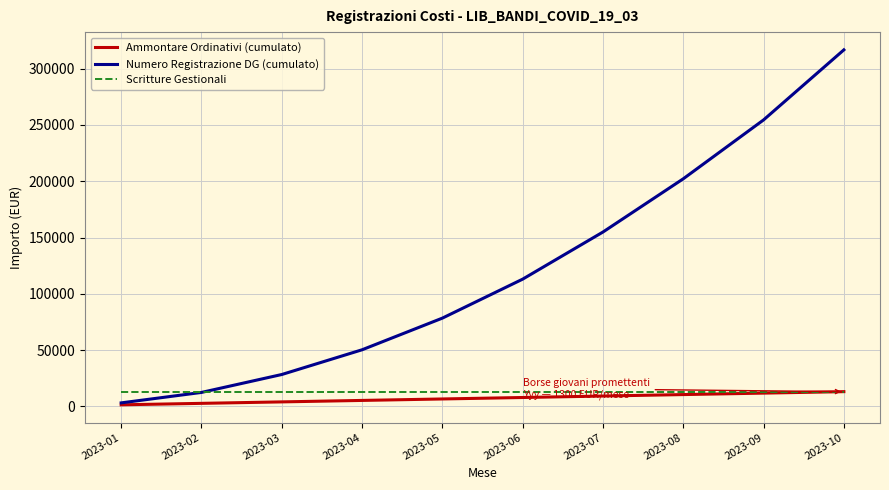

The value of Numero Registrazione DG (cumulato) at 2023-10 is 316771. True or false?

True